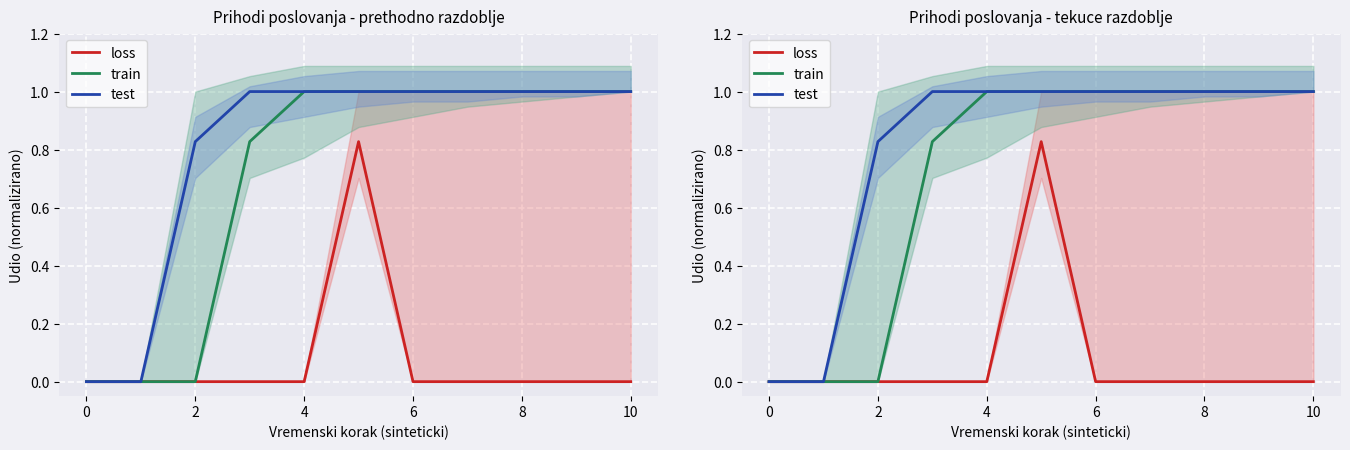

The test series shows 1.0 at 4. True or false?

True